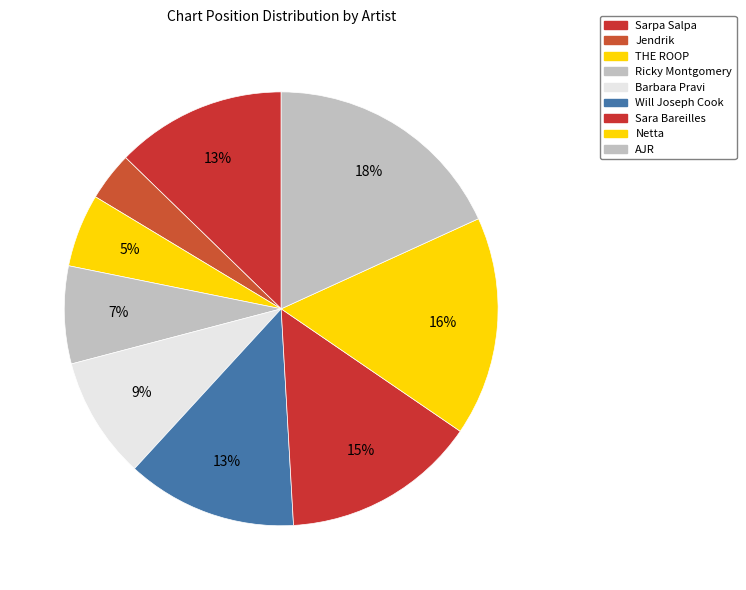

Which category has the smallest portion of the pie?

Jendrik